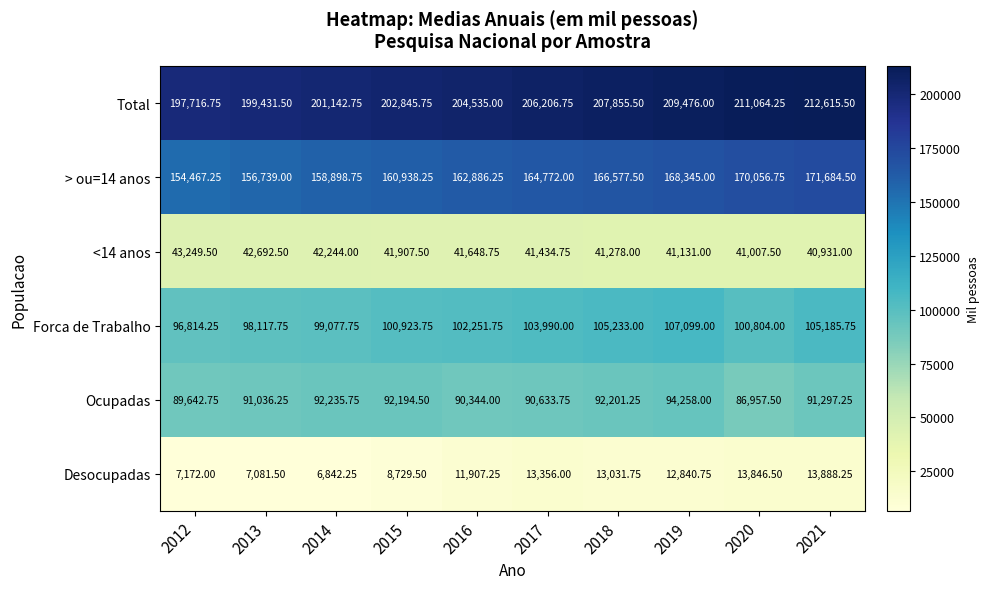

Which label corresponds to the smallest value in the chart?

2014